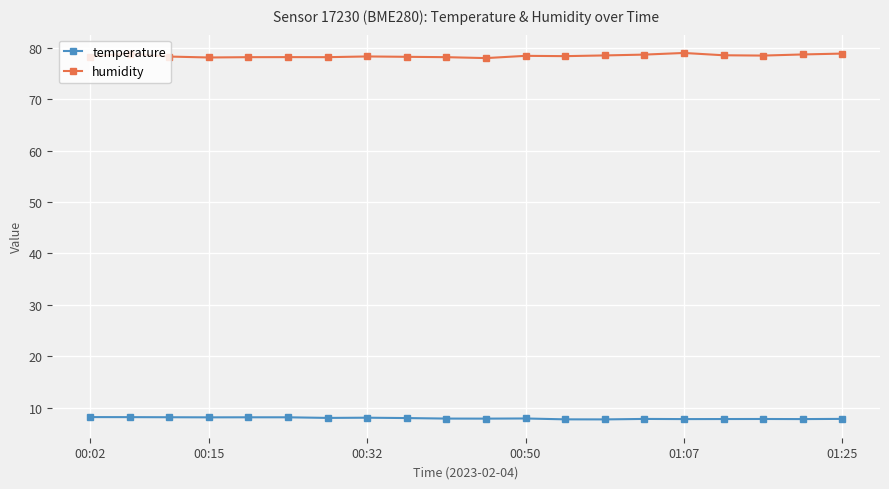

At how many categories does at least one series exceed 21?

20